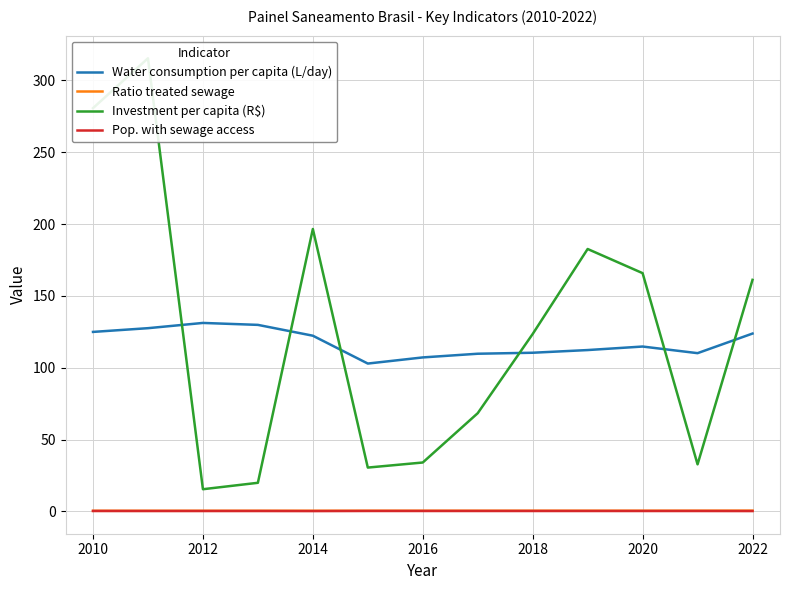

List the series in order of their peak value, highest first.

Investment per capita (R$), Water consumption per capita (L/day), Ratio treated sewage, Pop. with sewage access